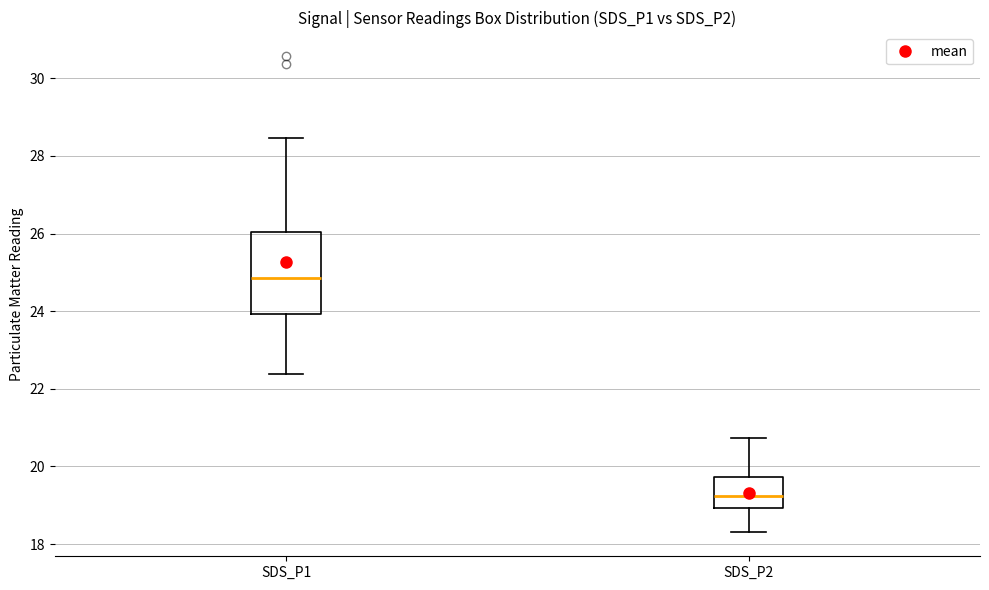

Which box's median line is the highest?

SDS_P1